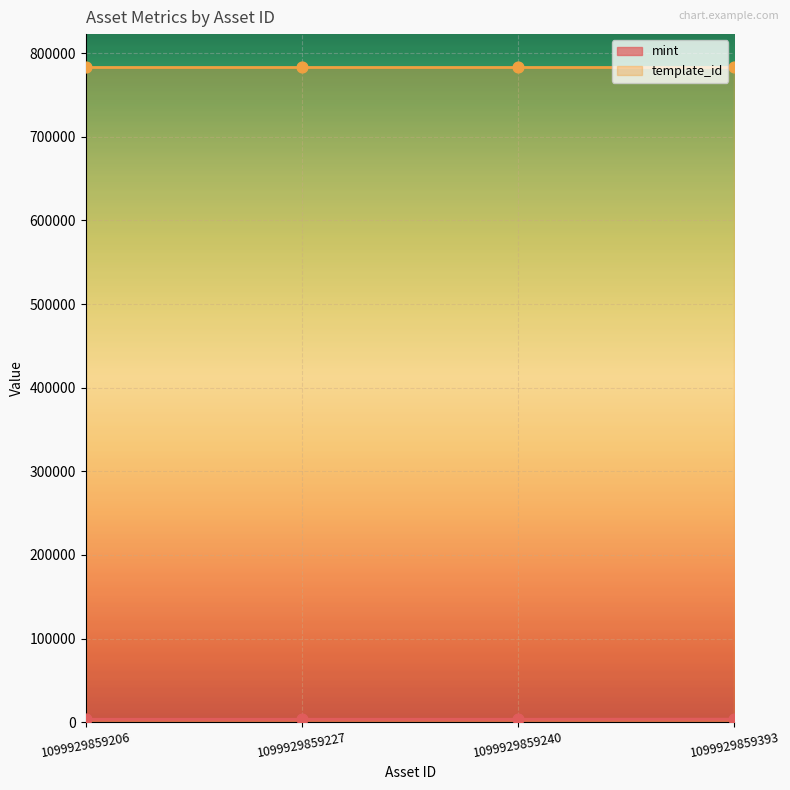

Which has a higher value, 1099929859240 or 1099929859393?

1099929859393